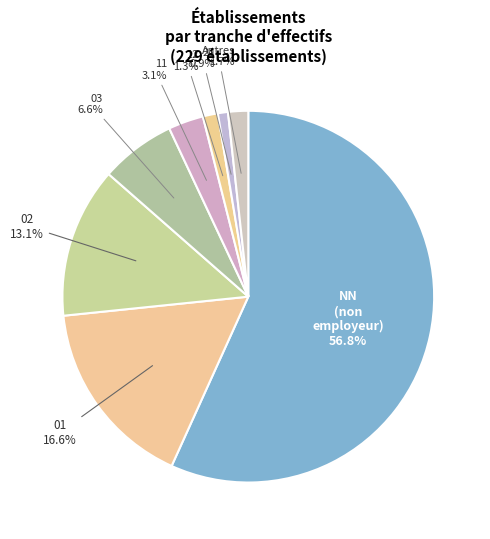

Count the number of slices in the pie.

8